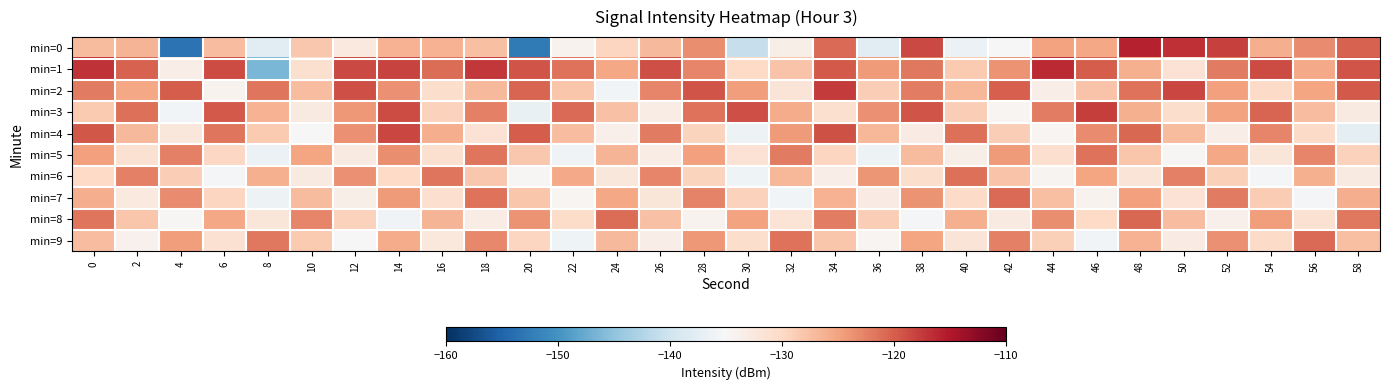

How many series are shown in this chart?

10